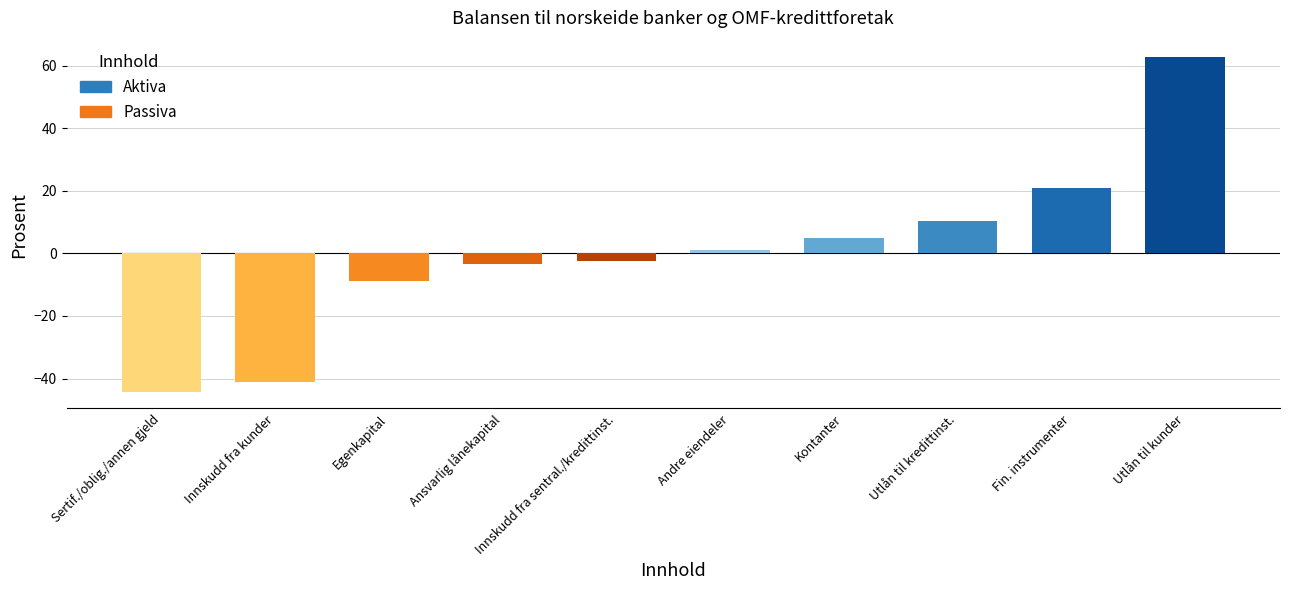

What is the maximum value shown in the chart?

62.7